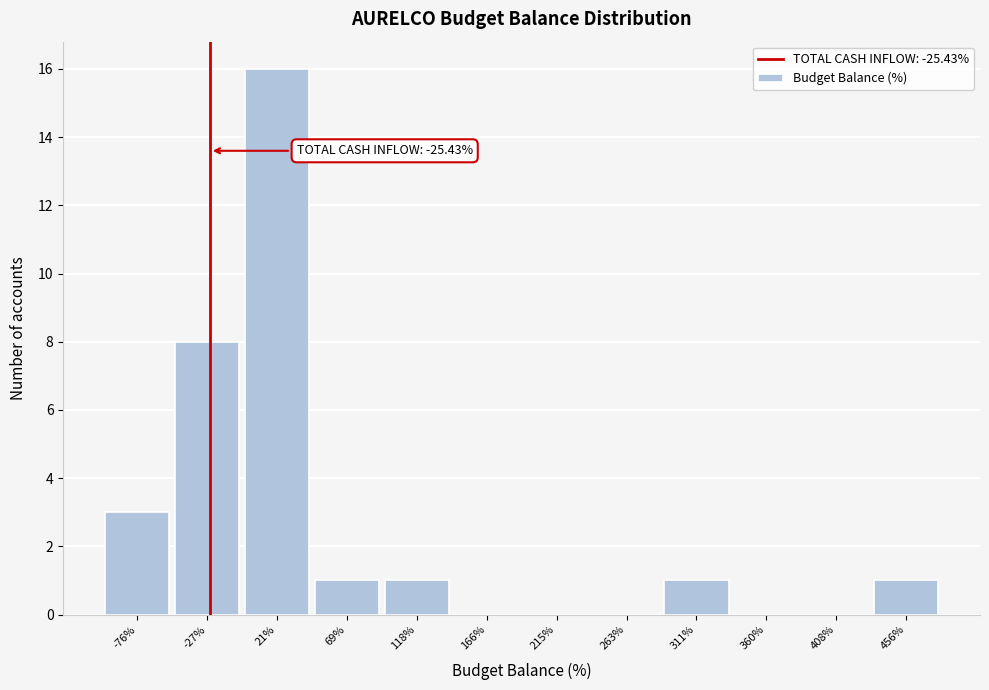

Which range on the x-axis has the tallest bar?

-5 to 45